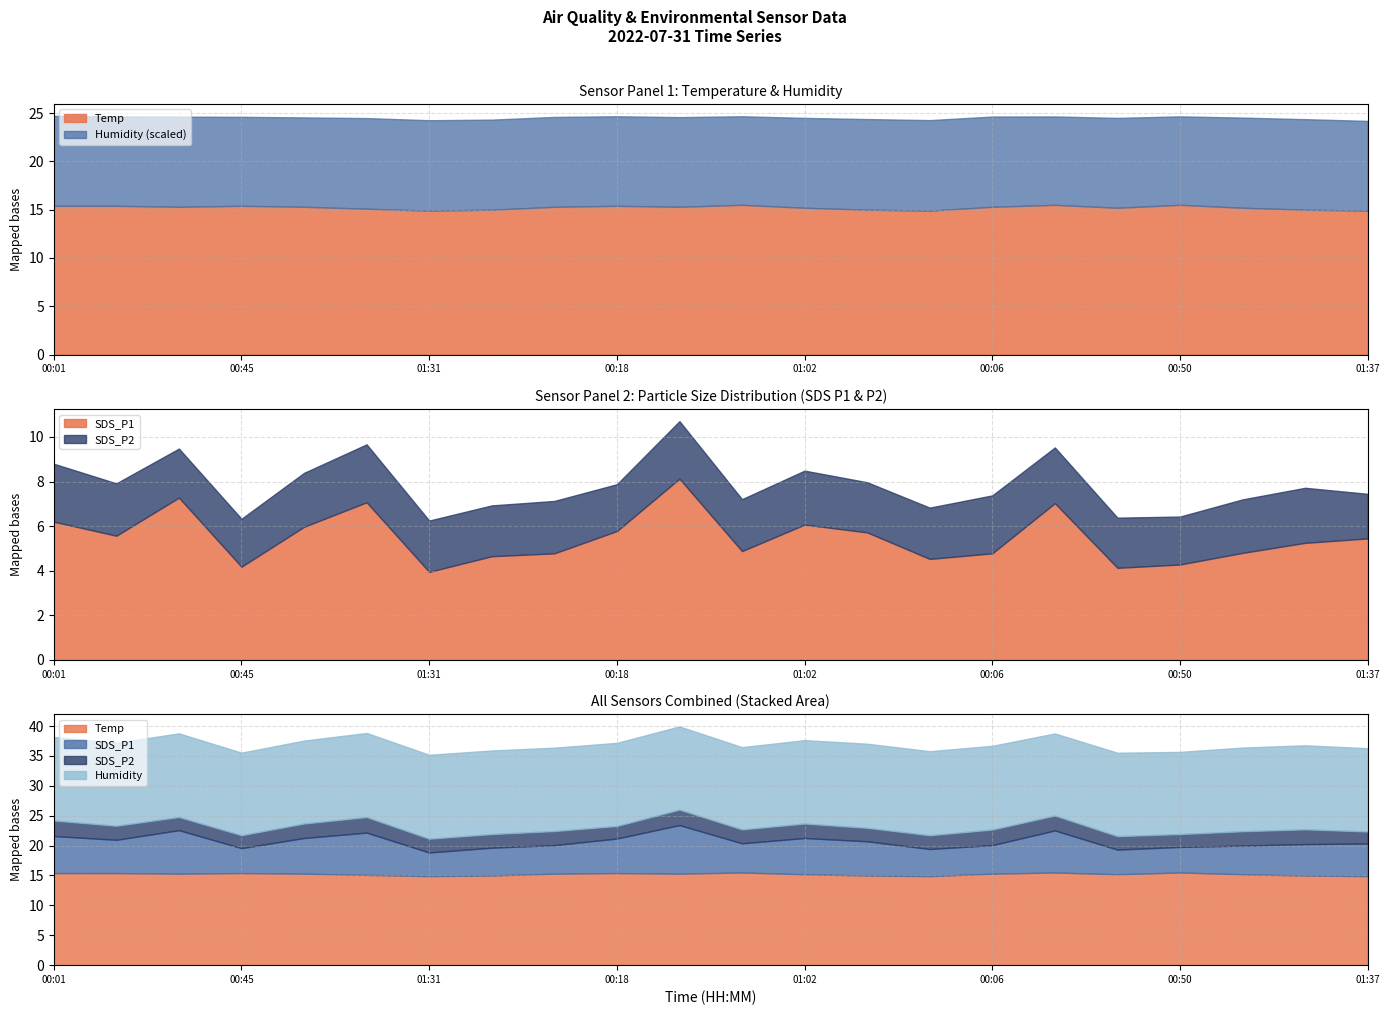

Where is the first local maximum for SDS_P1?

00:31